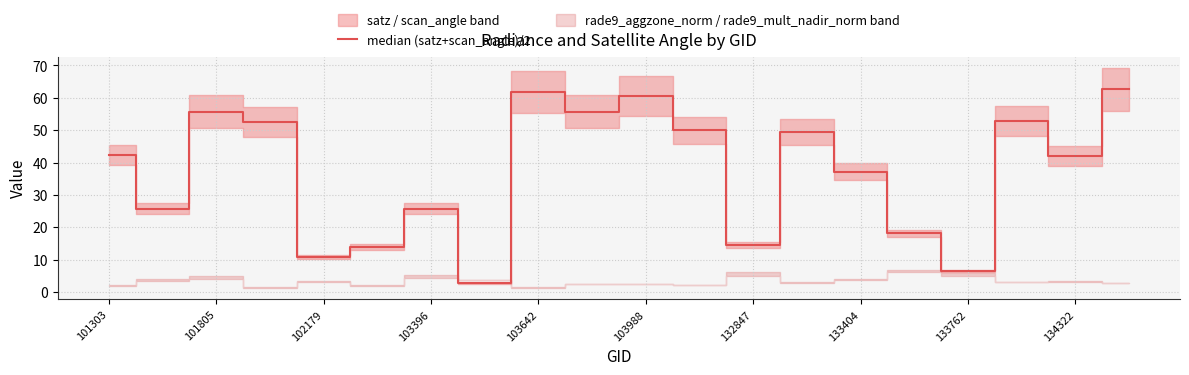

Reading left to right, extract all data points from this chart.

42.3	25.8	55.7	52.5	10.9	14.0	25.8	2.7	61.9	55.7	60.5	50.0	14.6	49.4	37.2	18.1	6.5	52.9	42.0	62.7